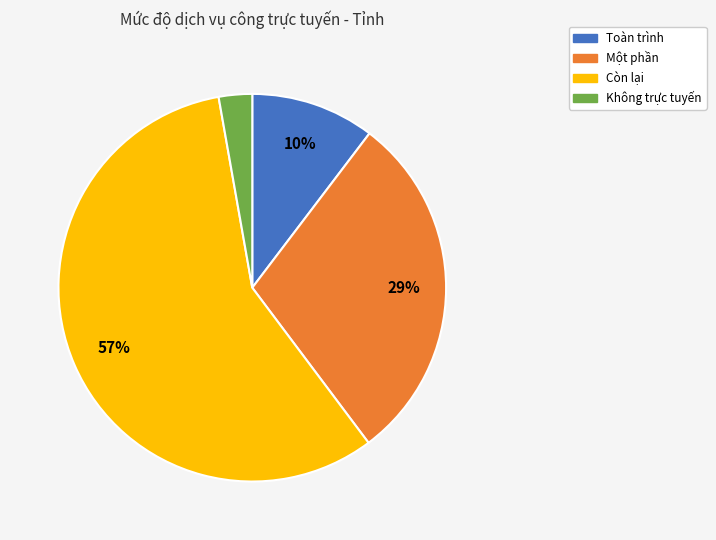

Is Còn lại the majority of the pie?

Yes